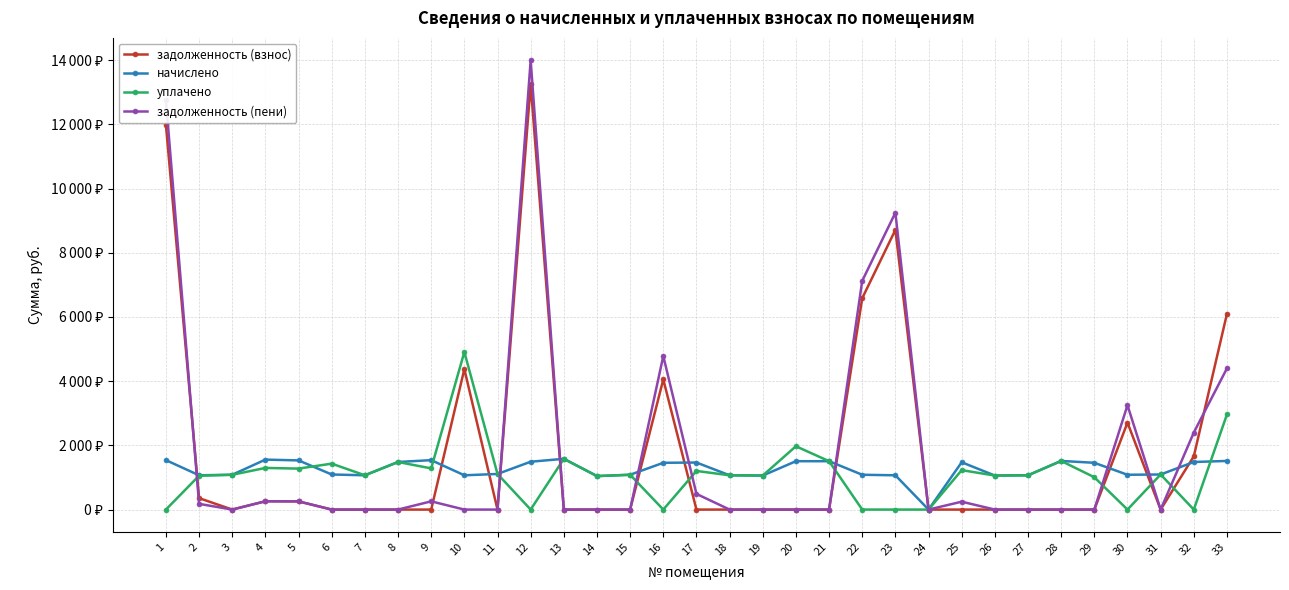

Is this an area chart (filled region under the line)?

No